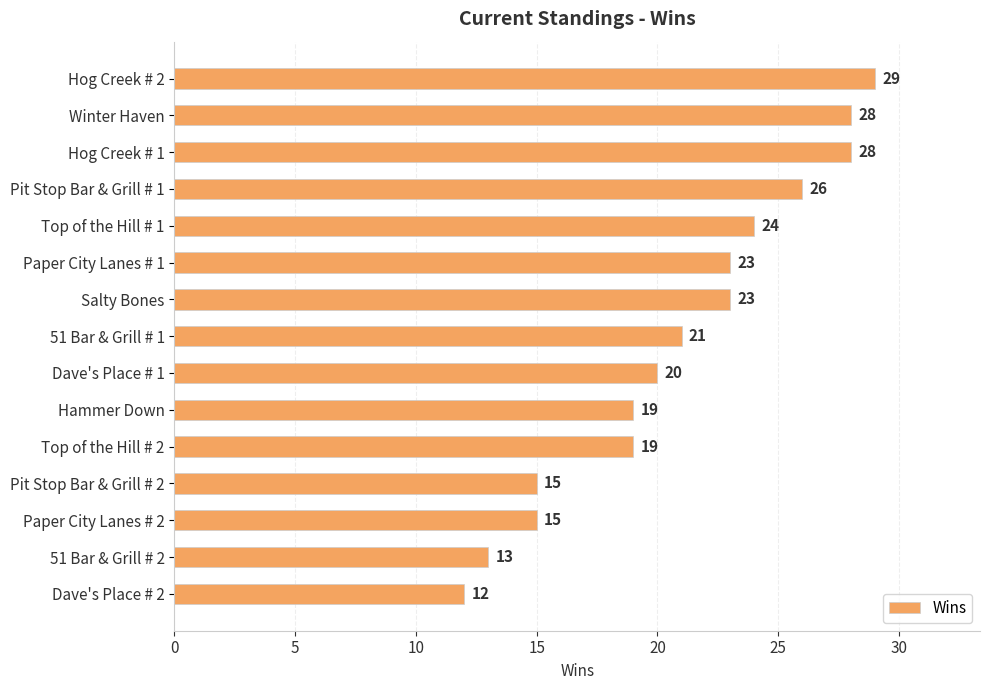

Reading top to bottom, list all the values displayed in this chart.

29	28	28	26	24	23	23	21	20	19	19	15	15	13	12